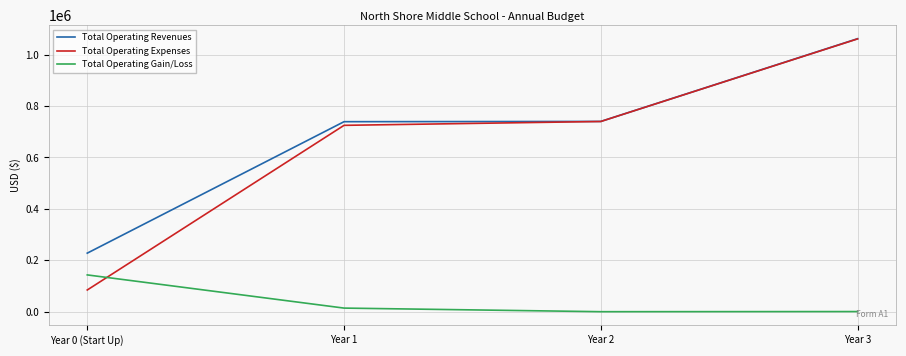

What is the sum of all Total Operating Gain/Loss values?

158455.0